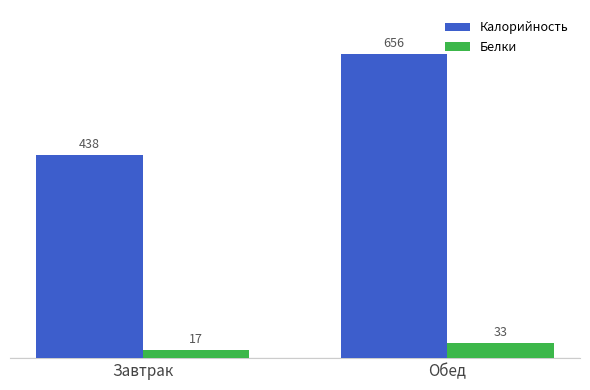

Which category has the highest value in the Белки series?

Обед